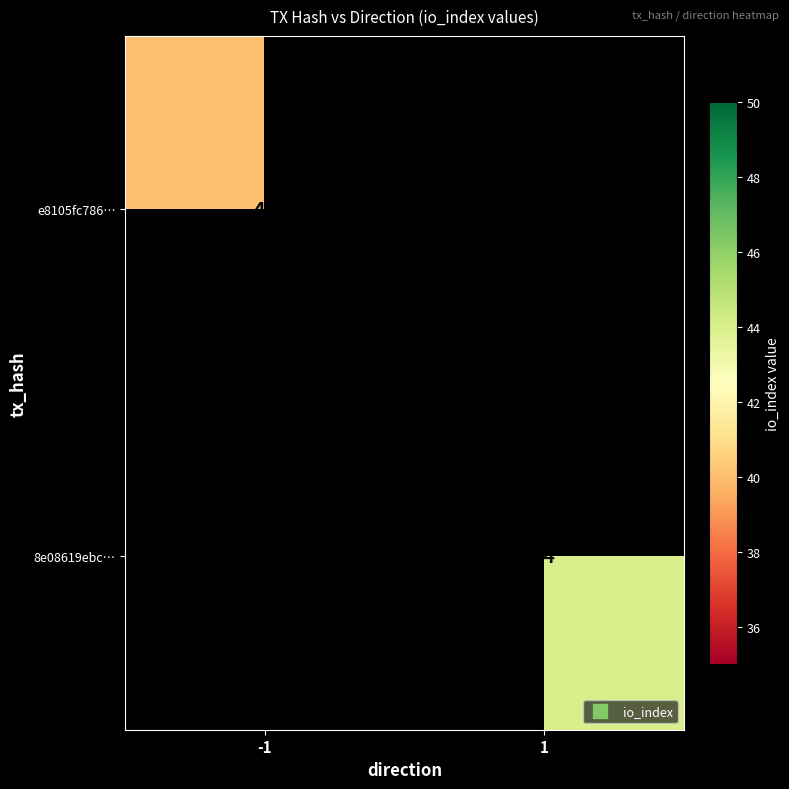

Which label corresponds to the smallest value in the chart?

-1